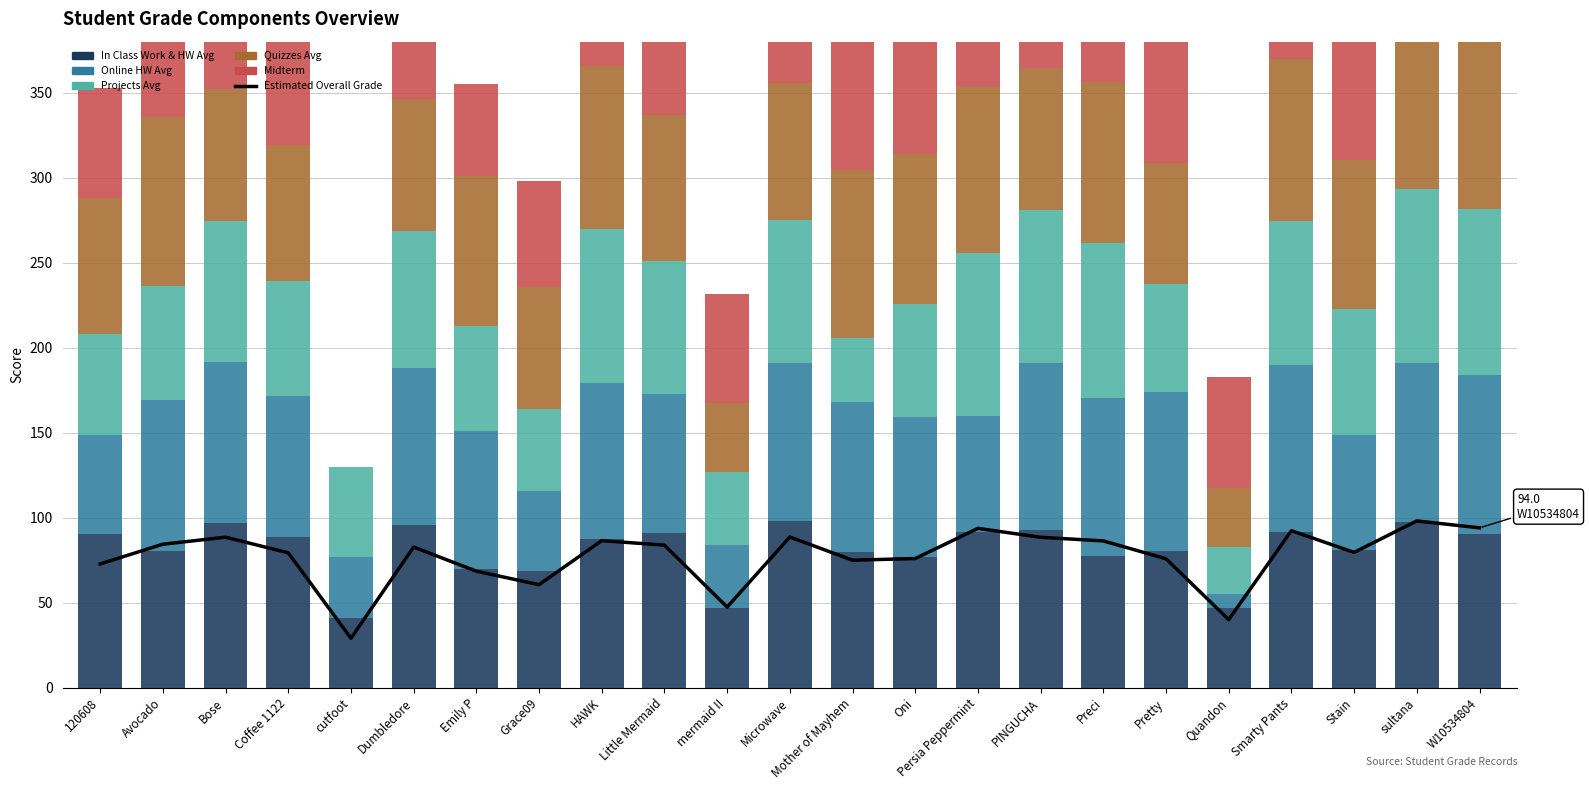

What is the spread (max minus min) of values at mermaid II?

26.9